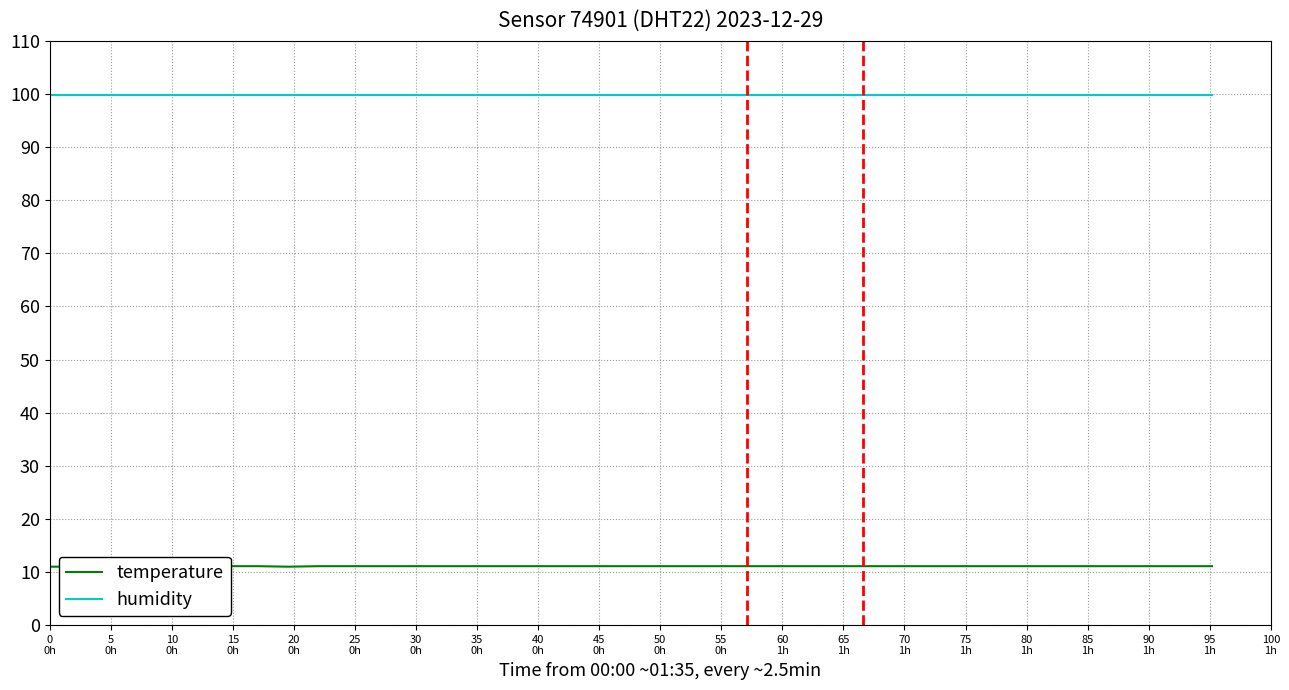

True or false: temperature and humidity intersect in this chart.

False